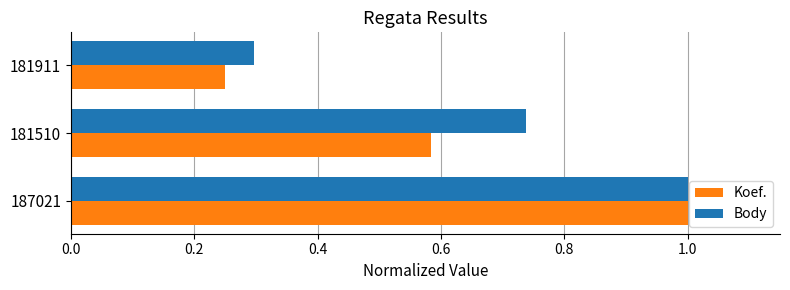

At how many categories does at least one series exceed 0?

3